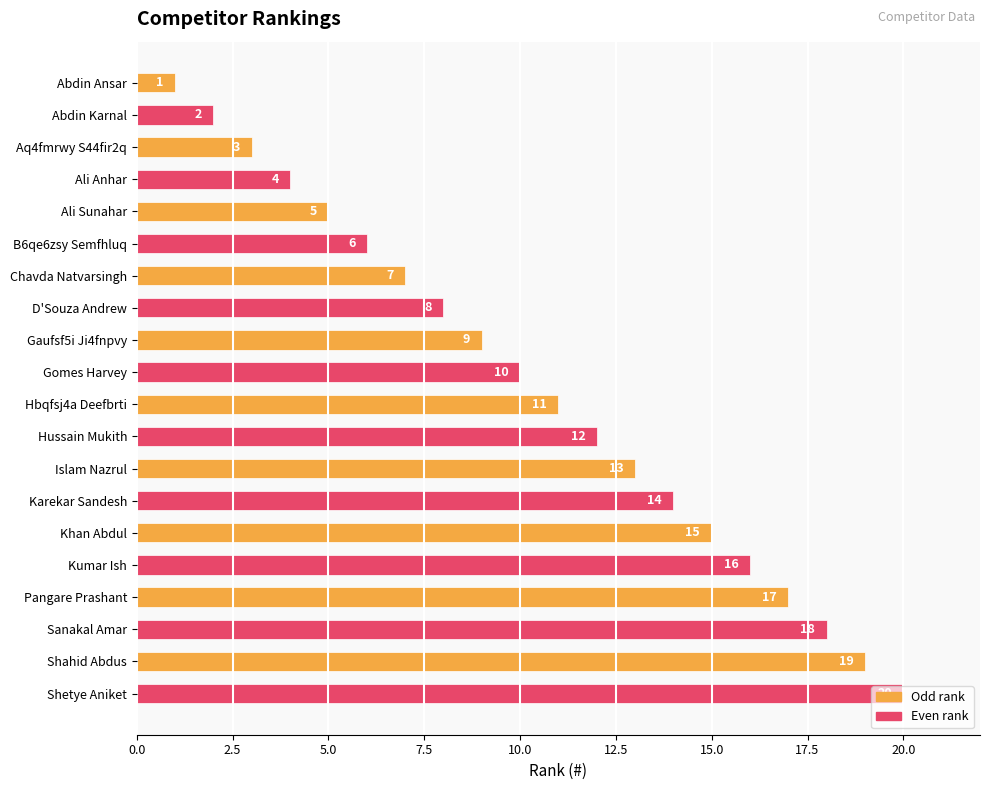

How many data points are less than 11?

10